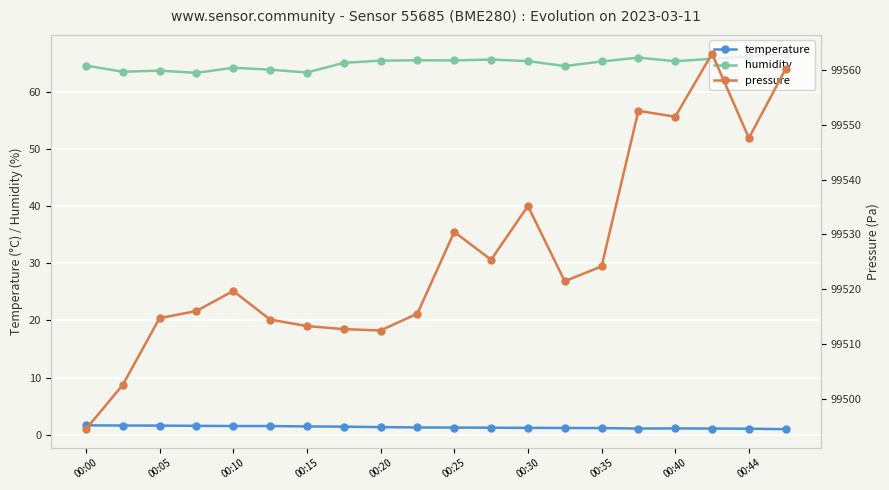

True or false: humidity and temperature cross at least once.

False